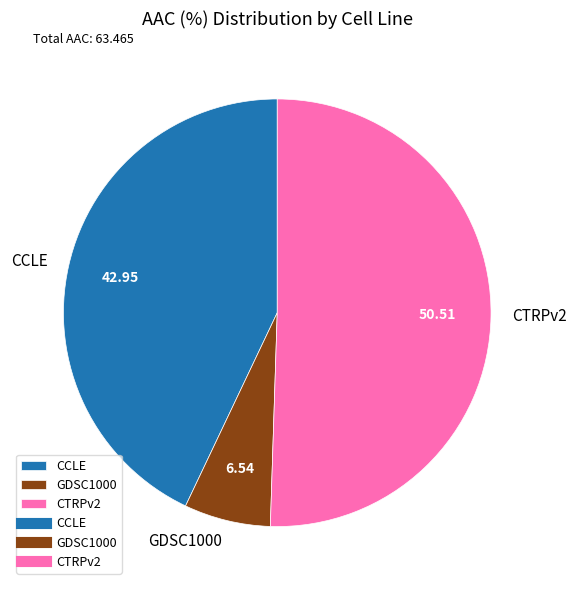

True or false: CTRPv2 accounts for 63% of the total.

False